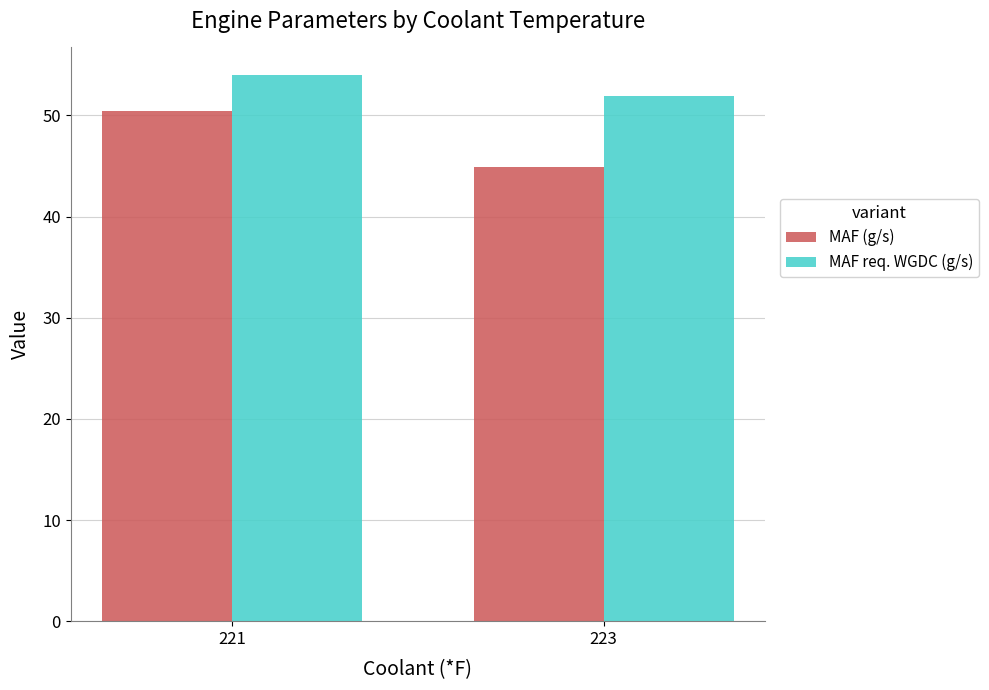

Which series has the widest spread of values?

MAF (g/s)